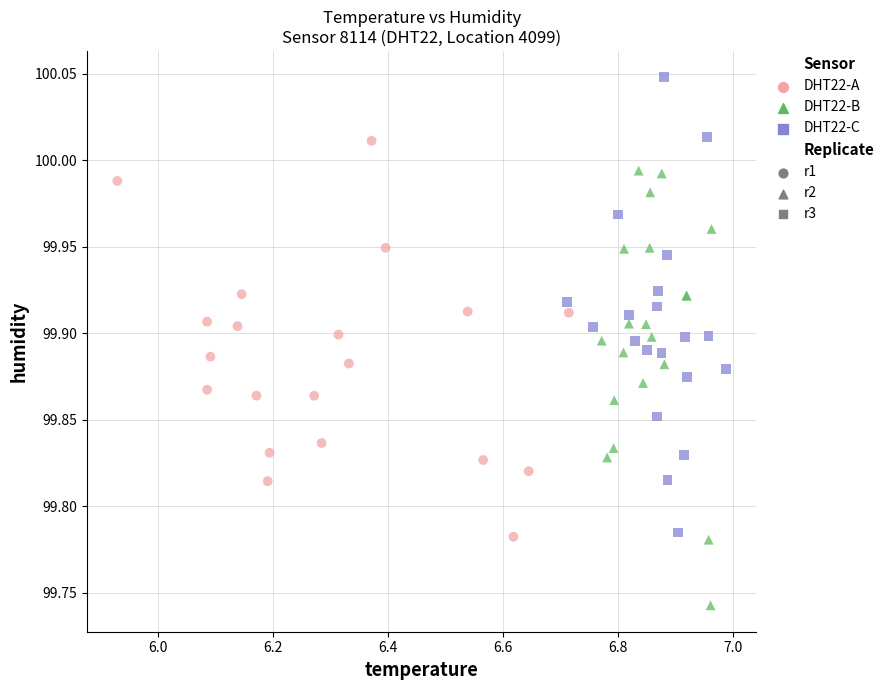

Which series contains the lowest Y value?

DHT22-B